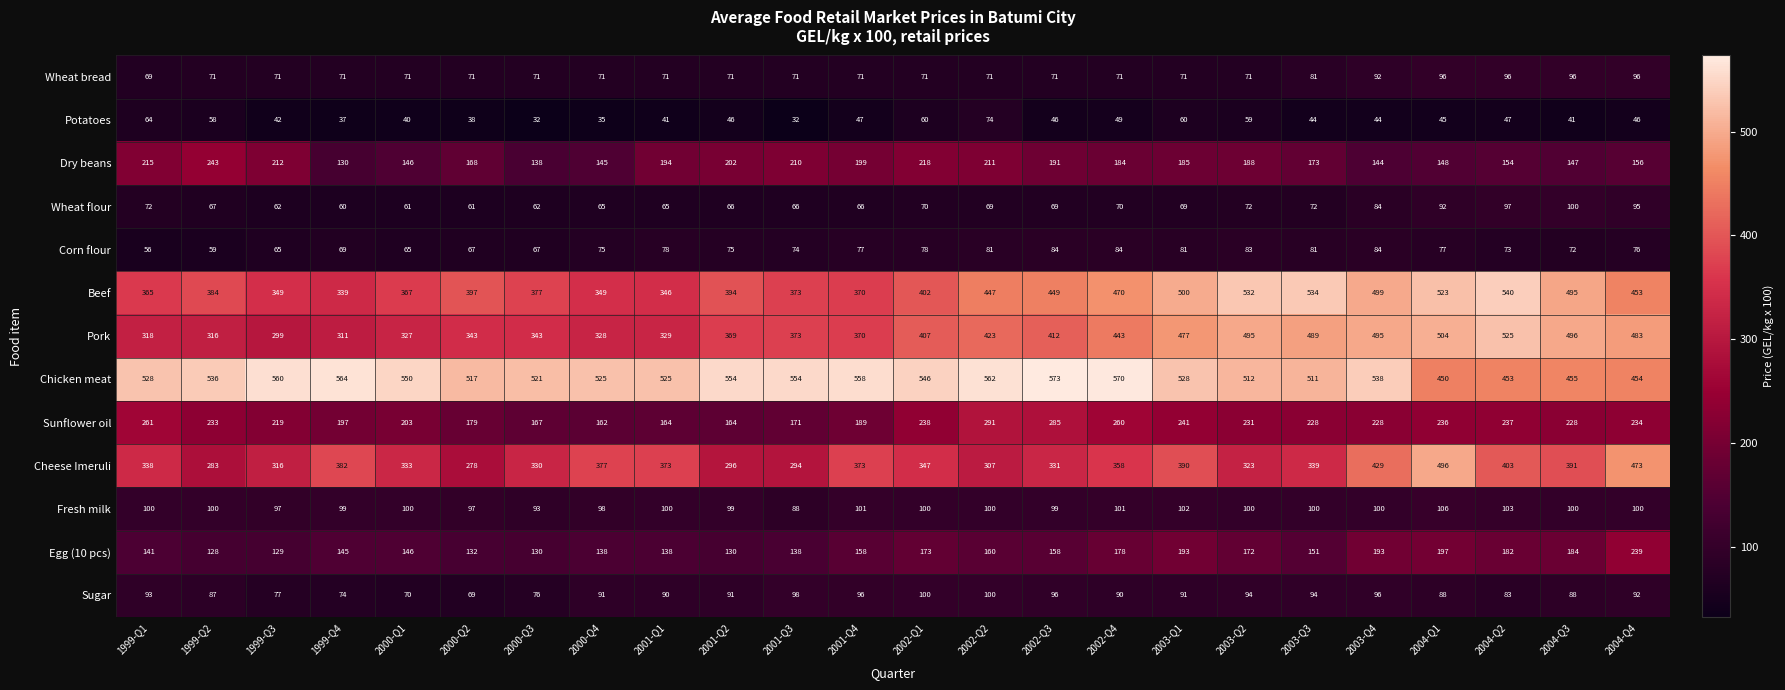

At 1999-Q3, list the series in order from largest to smallest.

Chicken meat, Beef, Cheese Imeruli, Pork, Sunflower oil, Dry beans, Egg (10 pcs), Fresh milk, Sugar, Wheat bread, Corn flour, Wheat flour, Potatoes